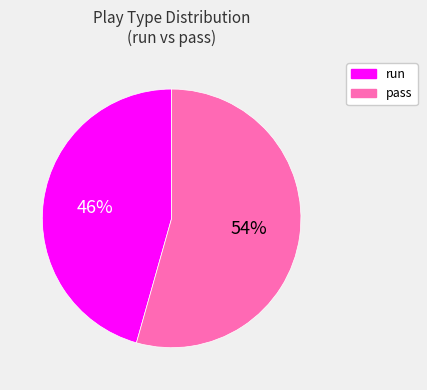

Combined, do run and pass account for over 50%?

Yes